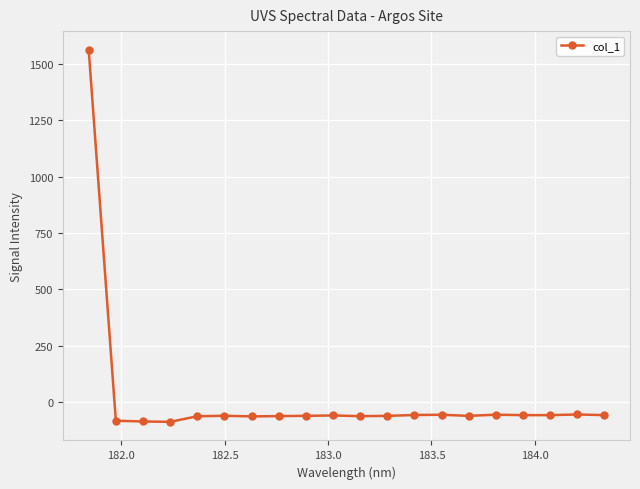

Does the chart display data point markers on the line(s)?

Yes